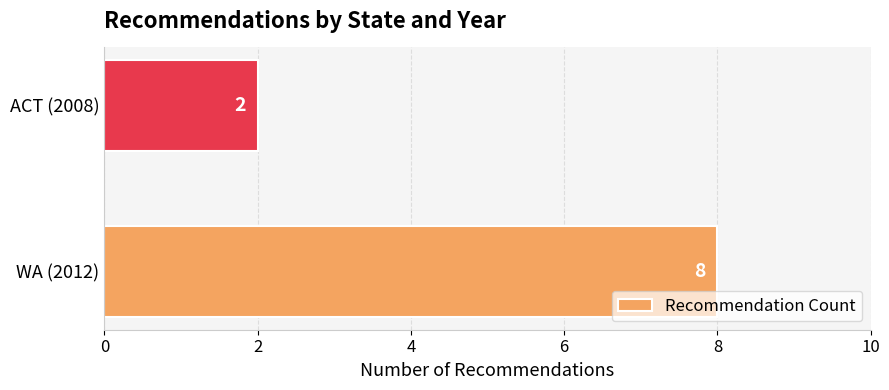

What is the maximum value shown in the chart?

8